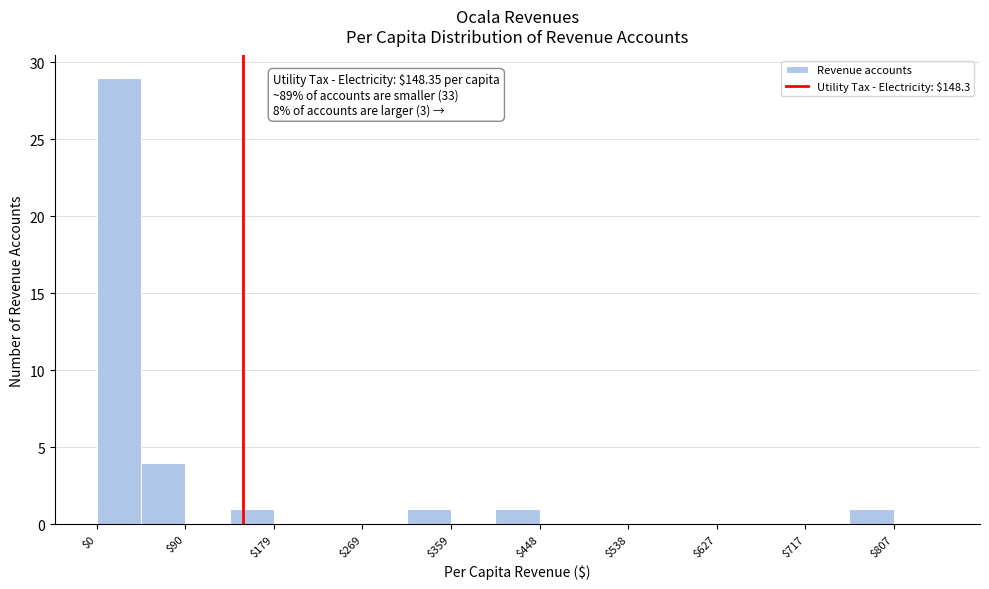

Which range on the x-axis has the tallest bar?

0 to 40